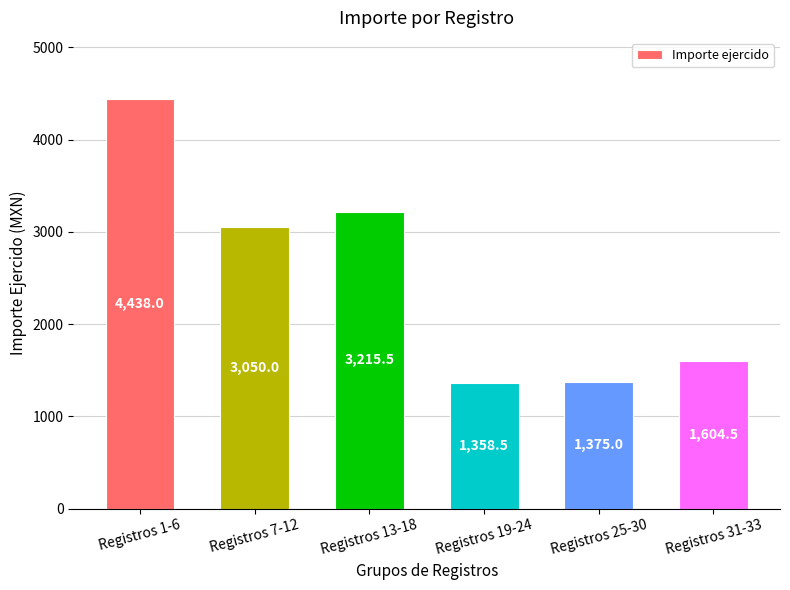

Approximately how many times larger is the value at Registros 7-12 compared to Registros 19-24?

2.2